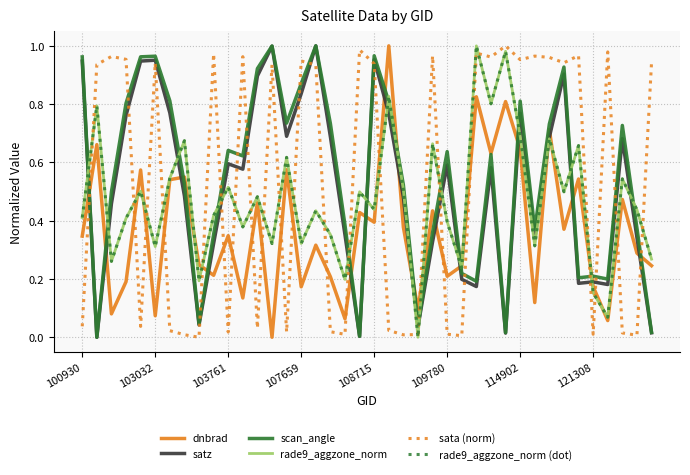

Is this an area chart (filled region under the line)?

No